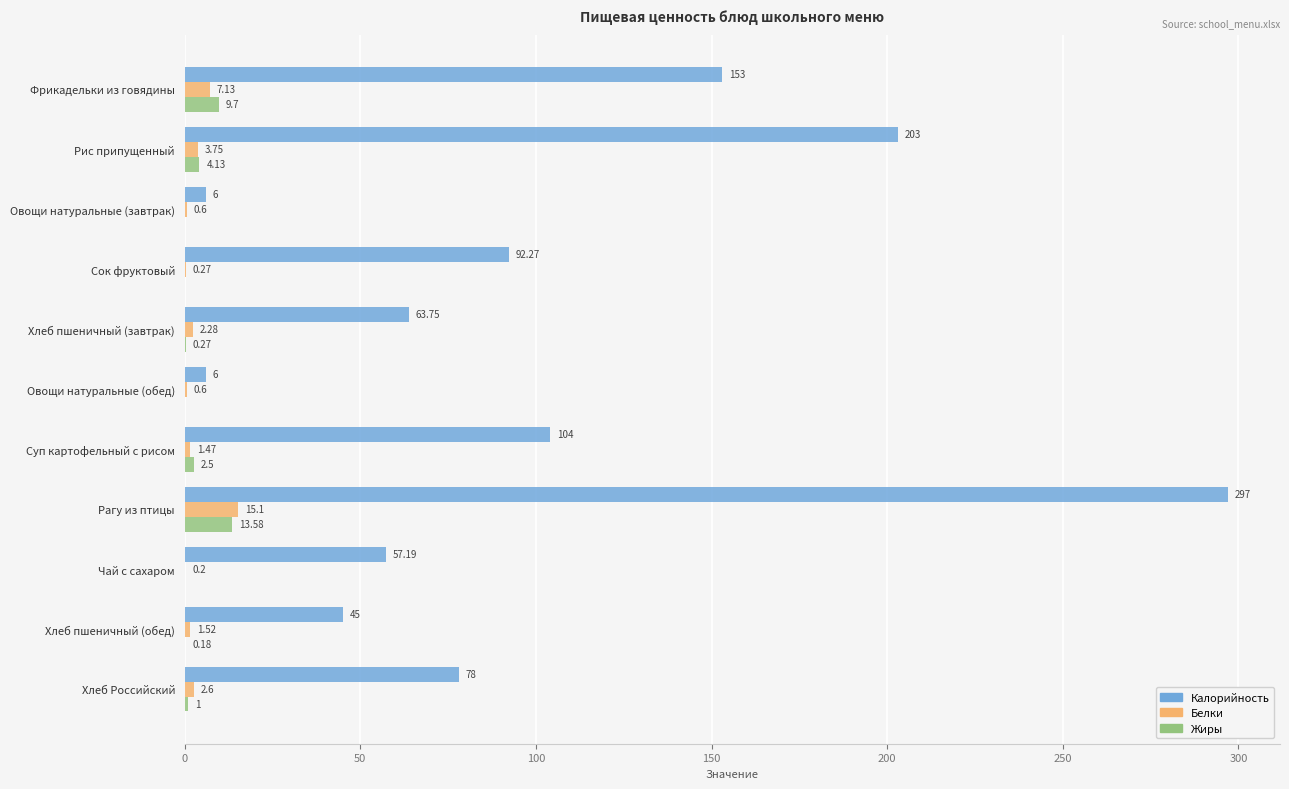

Between Хлеб пшеничный (завтрак) and Хлеб Российский, which series saw the biggest shift?

Калорийность